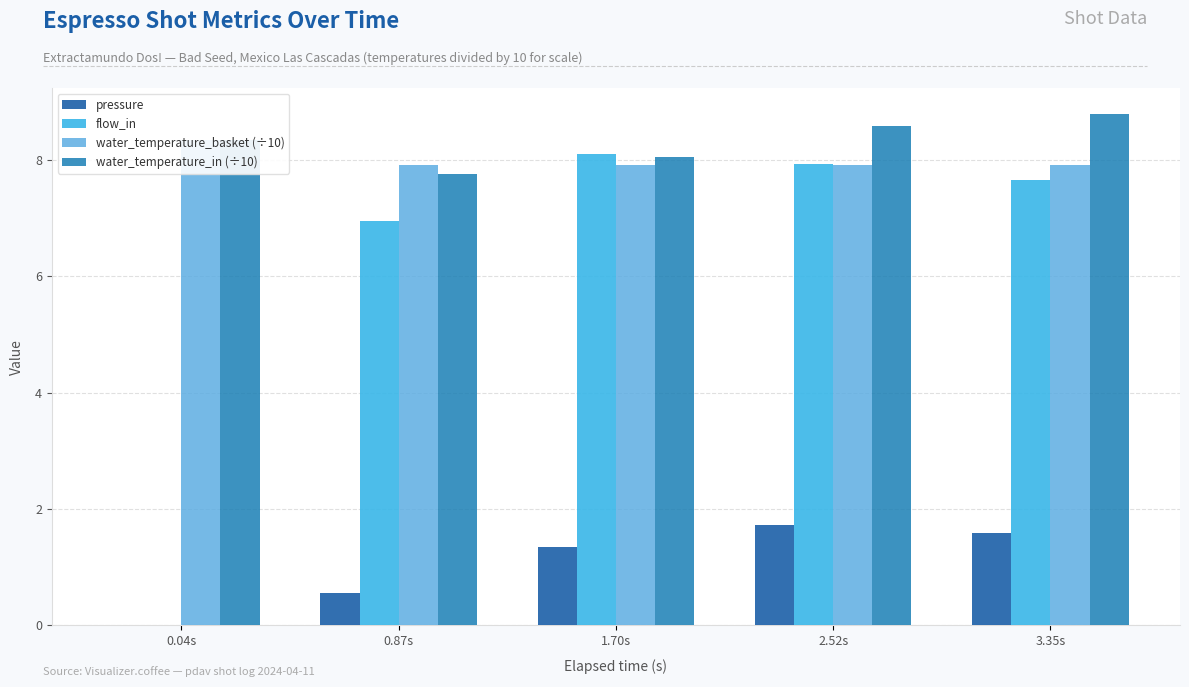

The value of water_temperature_basket (÷10) at 1.70s is 13.7. True or false?

False